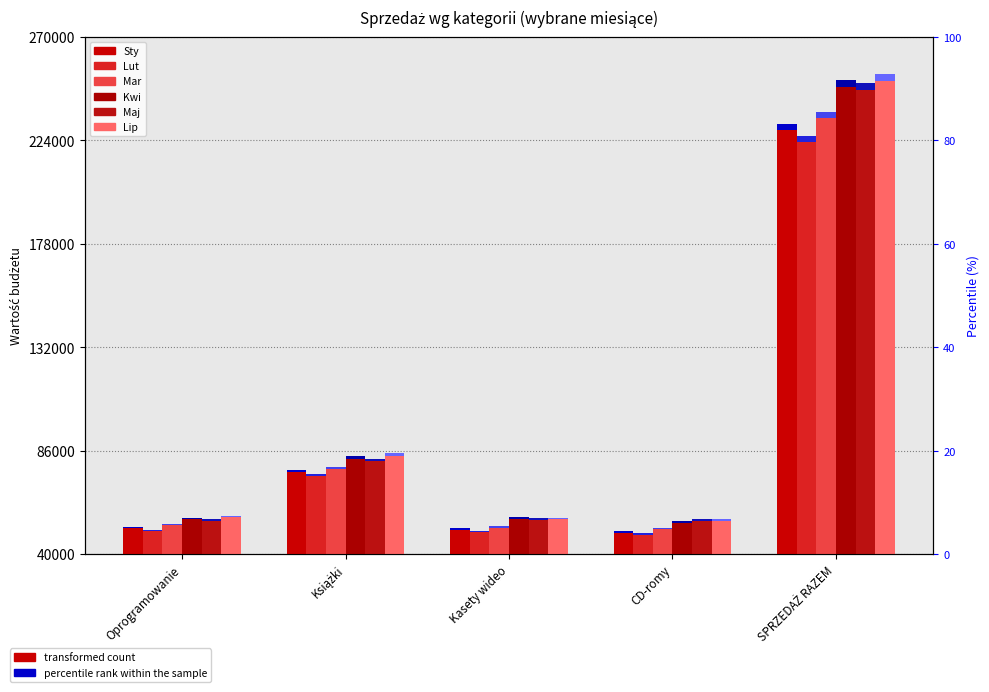

What is the sum of all Mar values?

468036